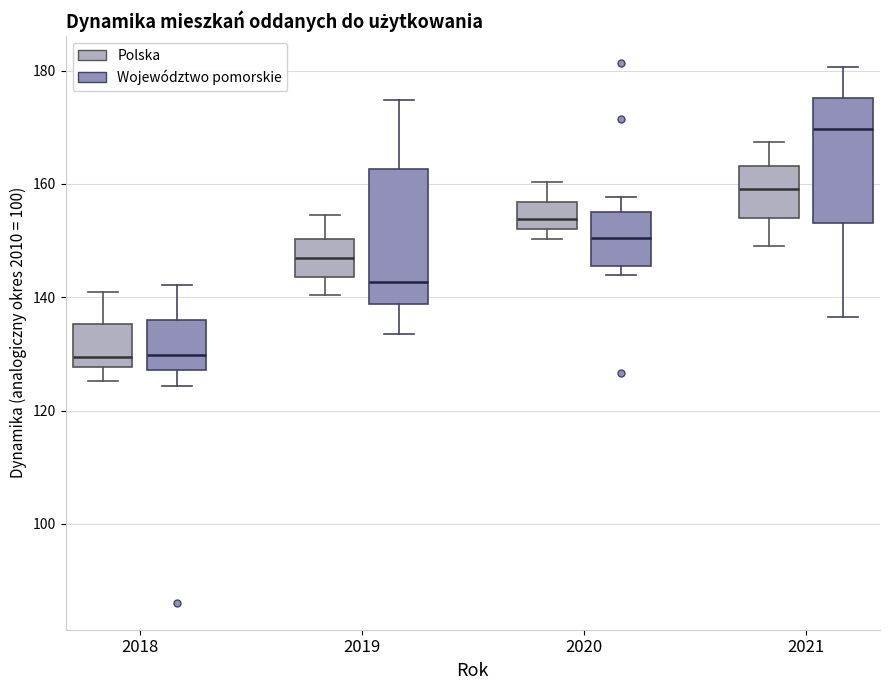

Reading left to right, read every box against the y-axis: the position of its median line, the range the box covers, and the ends of its whiskers. The values are not printed on the chart, so give them approximately, as read against the axis.

2018 (Polska): median 130, box 128 to 136, whiskers 126 to 140
2018 (Województwo pomorskie): median 130, box 128 to 136, whiskers 124 to 142
2019 (Polska): median 146, box 144 to 150, whiskers 140 to 154
2019 (Województwo pomorskie): median 142, box 138 to 162, whiskers 134 to 174
2020 (Polska): median 154, box 152 to 156, whiskers 150 to 160
2020 (Województwo pomorskie): median 150, box 146 to 156, whiskers 144 to 158
2021 (Polska): median 160, box 154 to 164, whiskers 150 to 168
2021 (Województwo pomorskie): median 170, box 154 to 176, whiskers 136 to 180